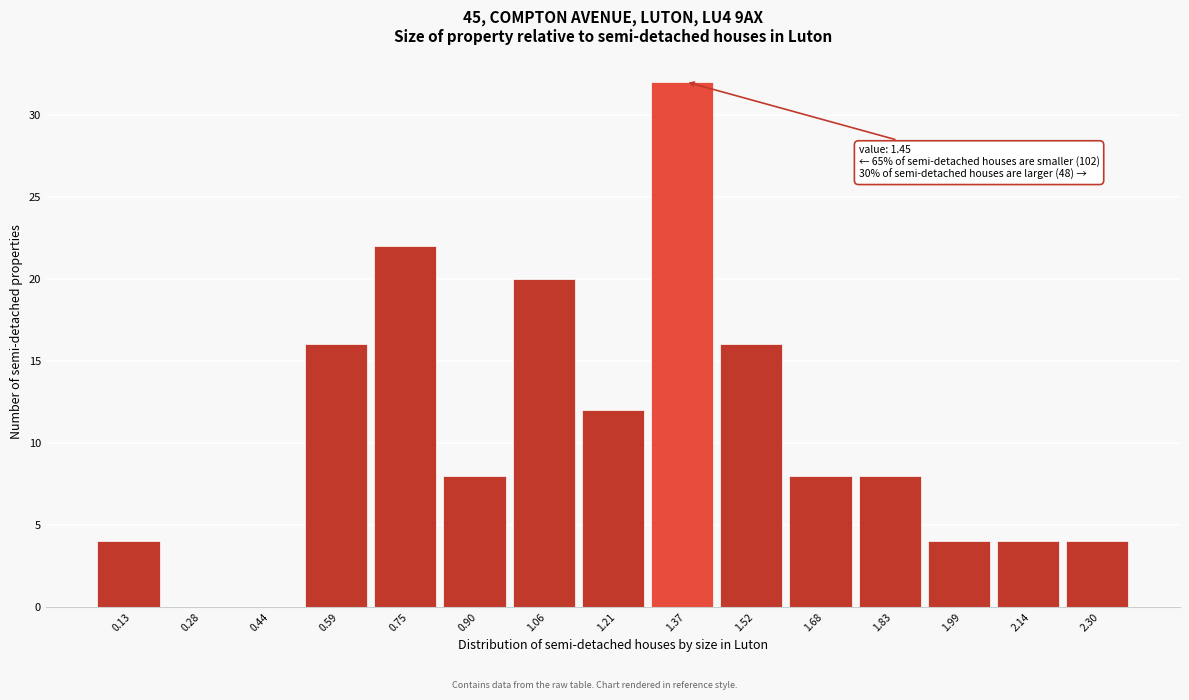

Reading right to left, list all the values displayed in this chart.

2.30=4	2.14=4	1.99=4	1.83=8	1.68=8	1.52=16	1.37=32	1.21=12	1.06=20	0.90=8	0.75=22	0.59=16	0.44=0	0.28=0	0.13=4